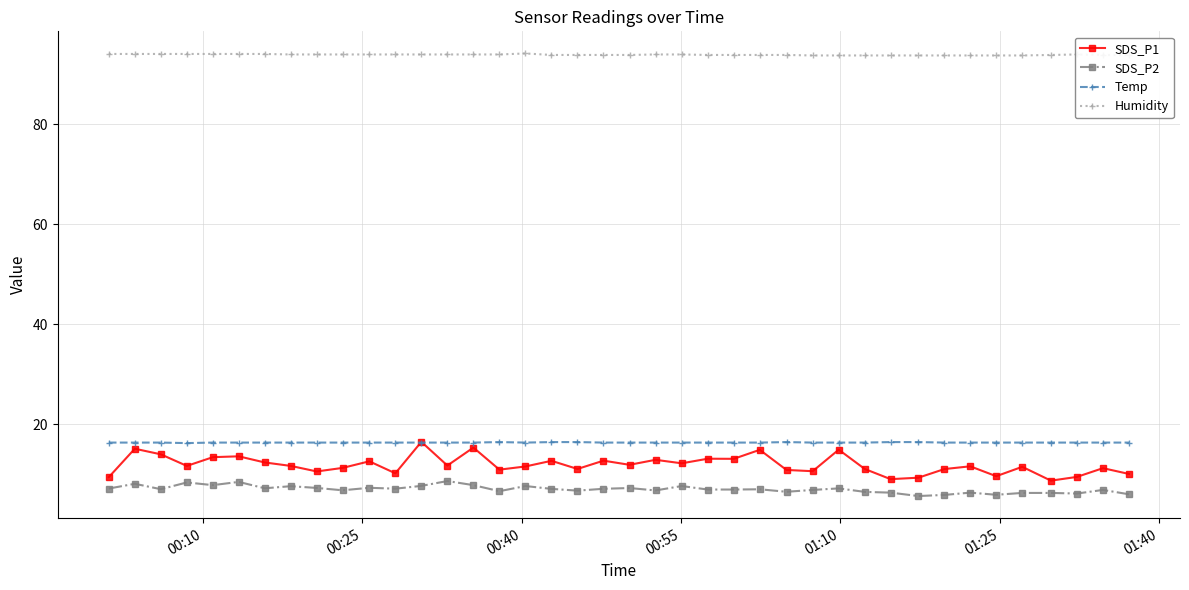

Which series has the widest spread of values?

SDS_P1